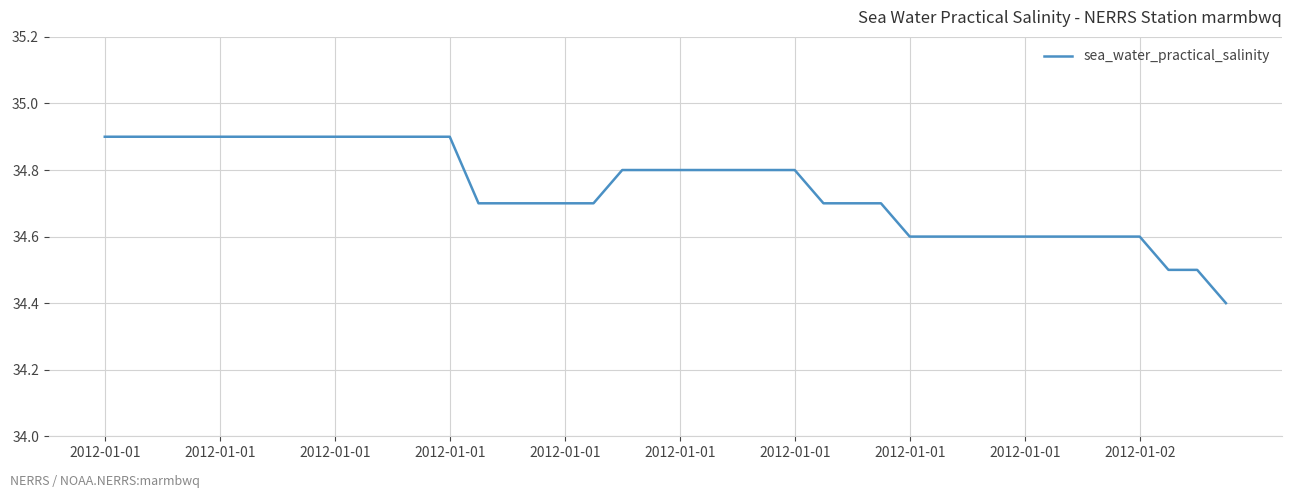

What is the maximum value shown in the chart?

34.9